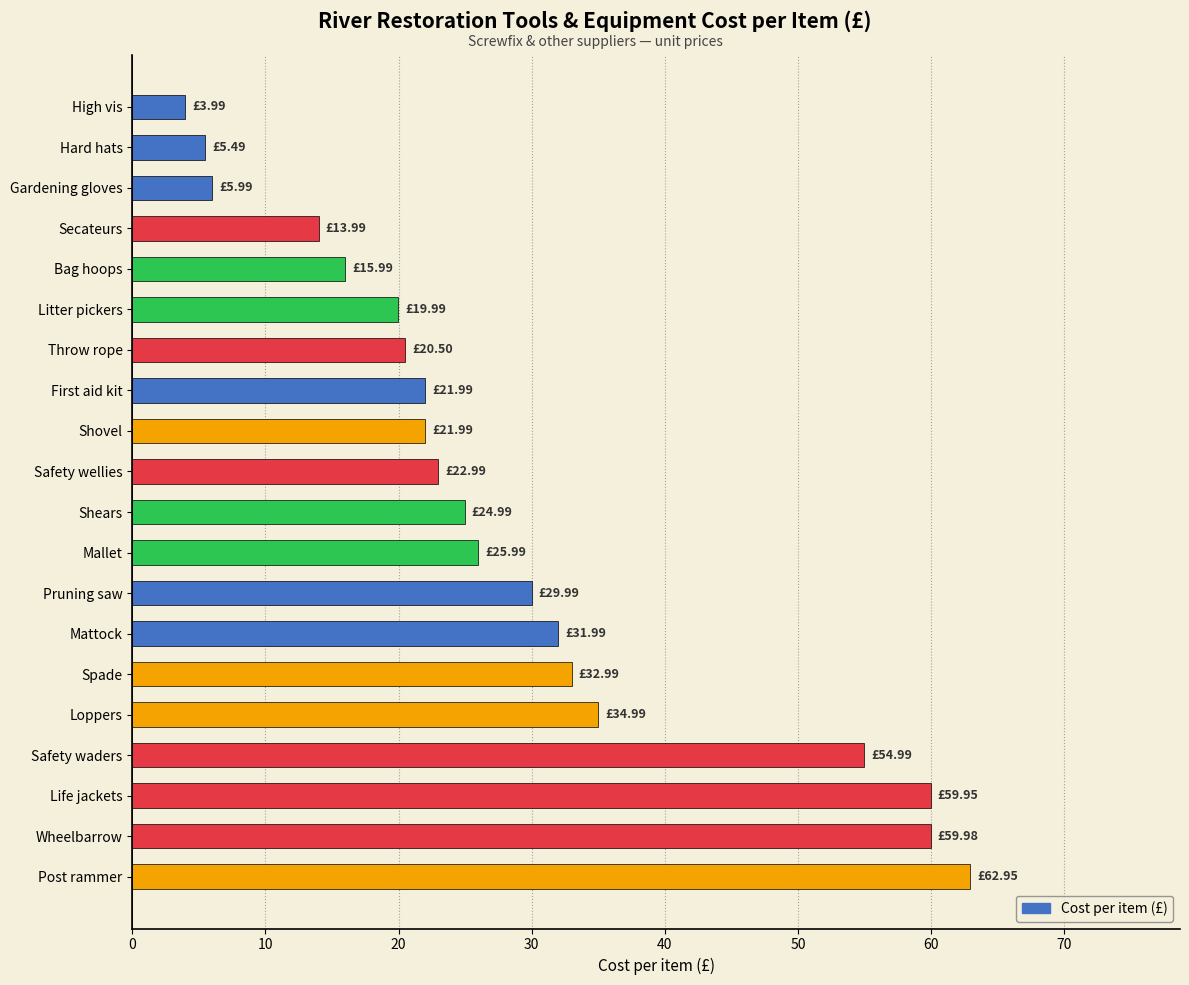

What is the sum of all values?

571.7